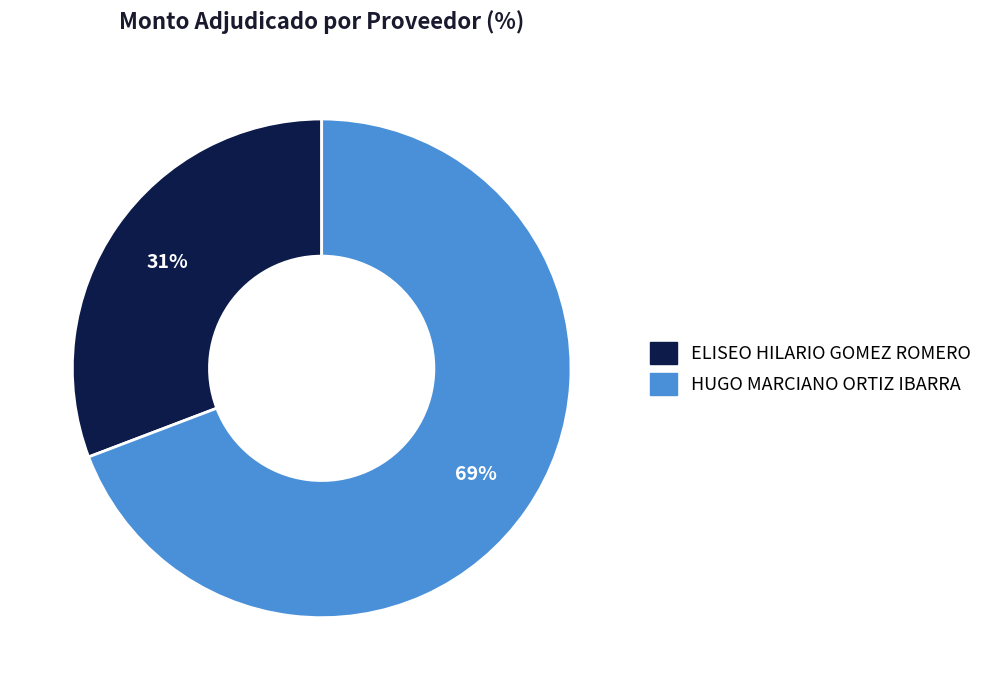

To the nearest percent, what is the difference between the largest and smallest slice percentages?

38%